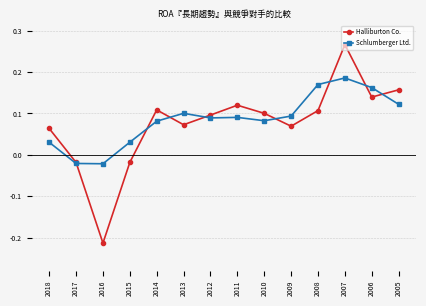

What is the difference between the second highest and minimum values in the Halliburton Co. series?

0.4